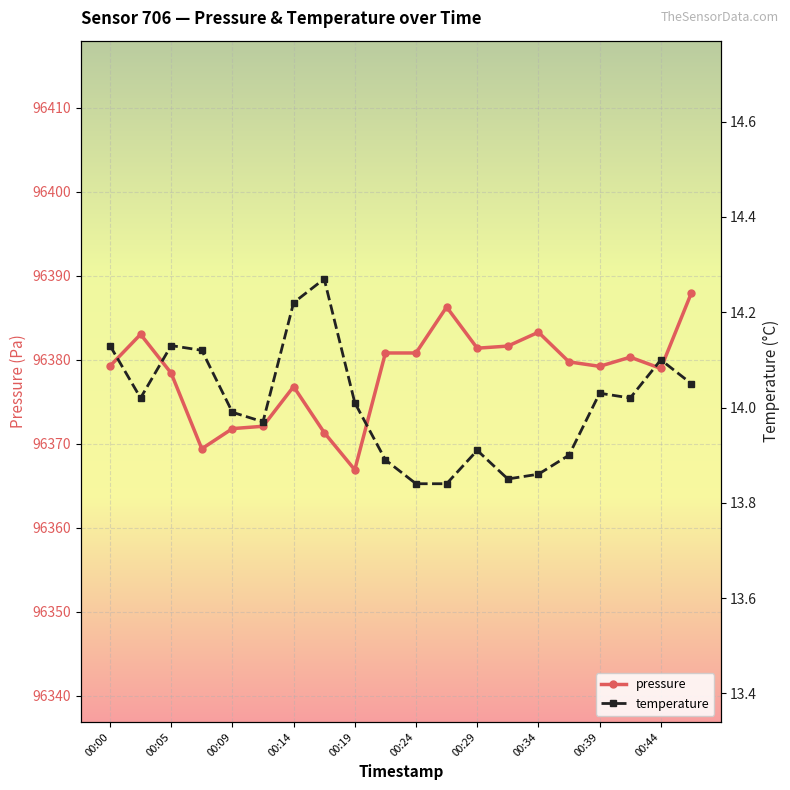

What value does the temperature series have at 11?

13.8